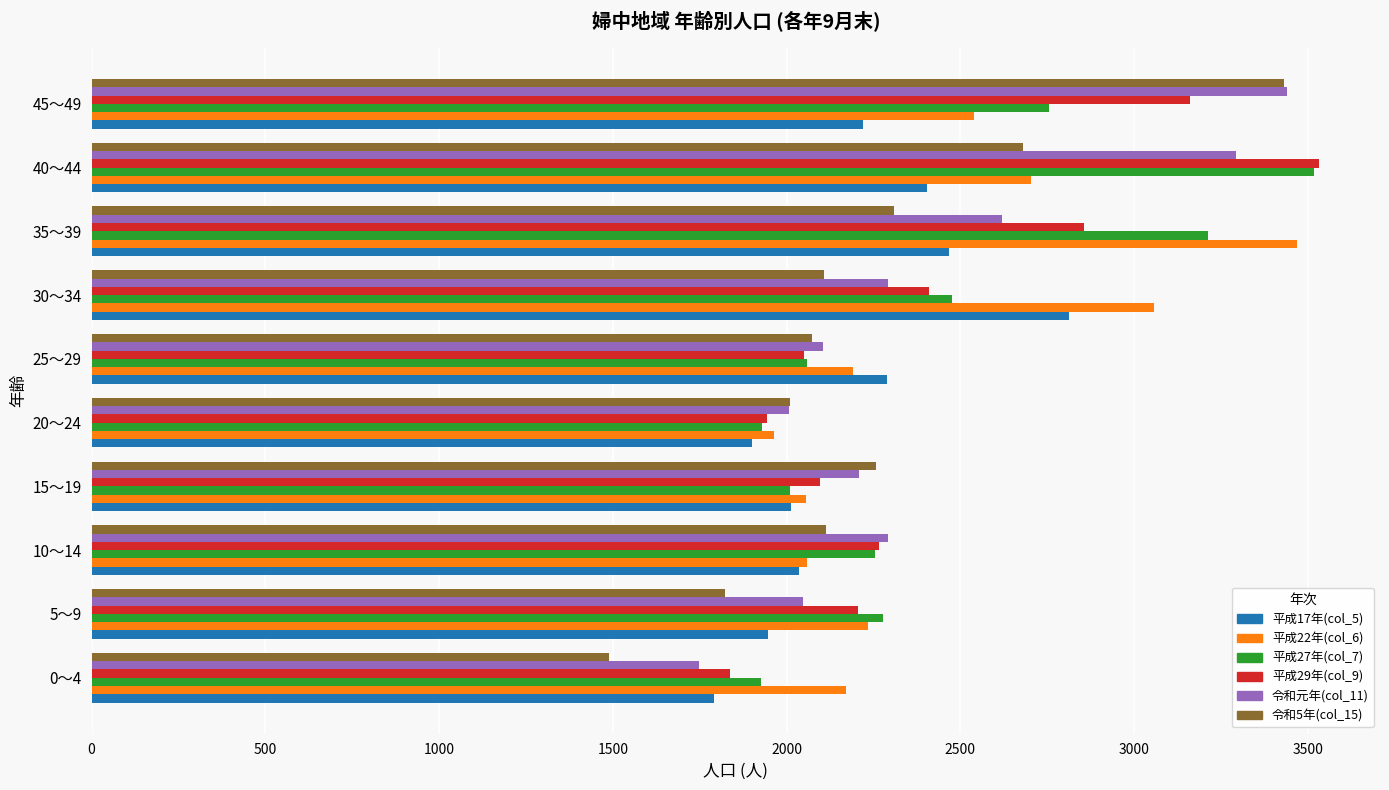

What is the difference between the maximum and minimum values in the 令和元年(col_11) series?

1692